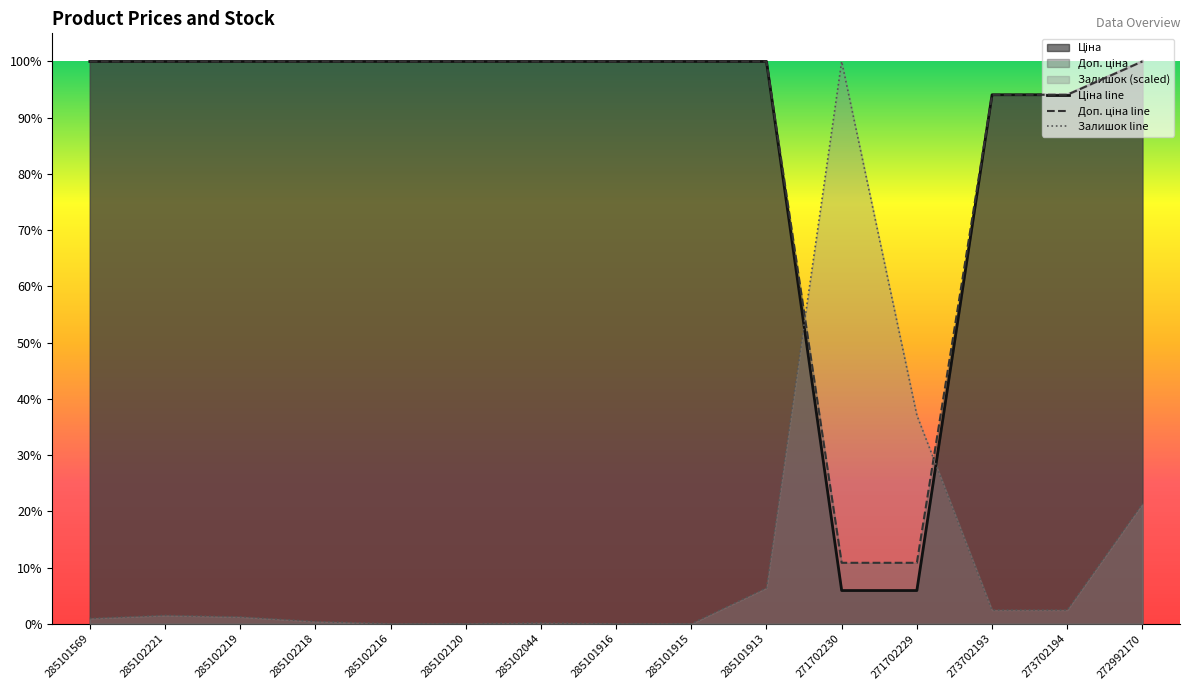

Which has a higher value, 285102216 or 285101569?

285102216